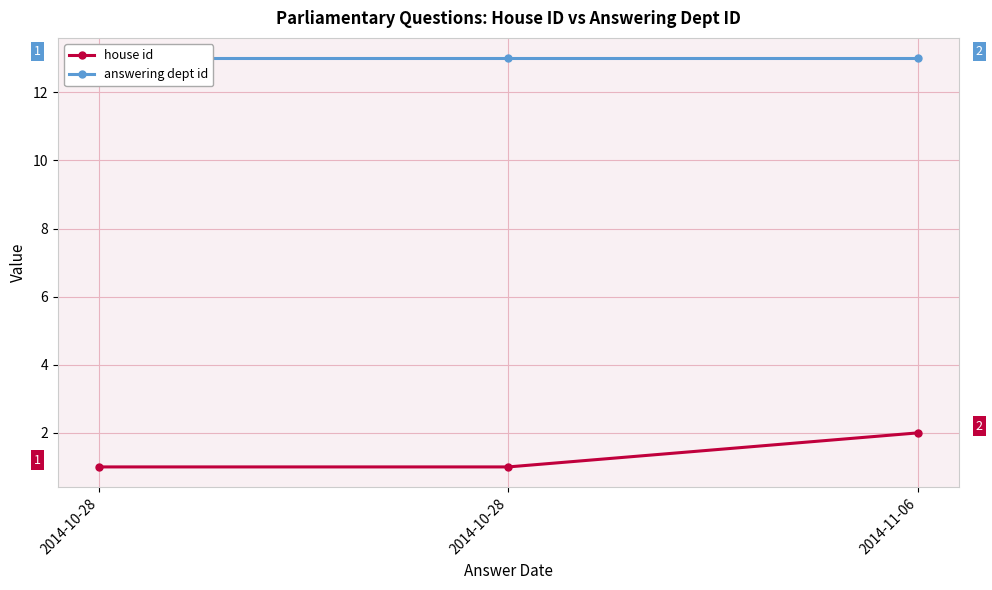

What is the approximate value of answering dept id at 2014-11-06?

13